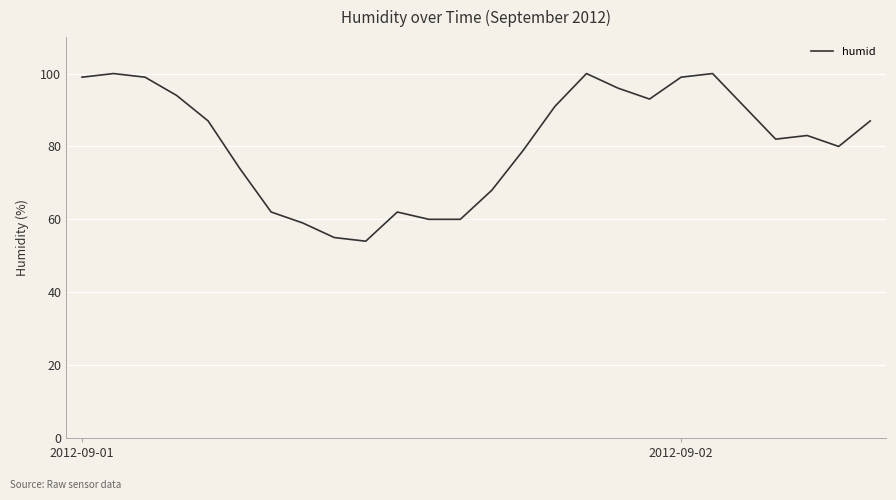

What is the greatest value displayed?

100